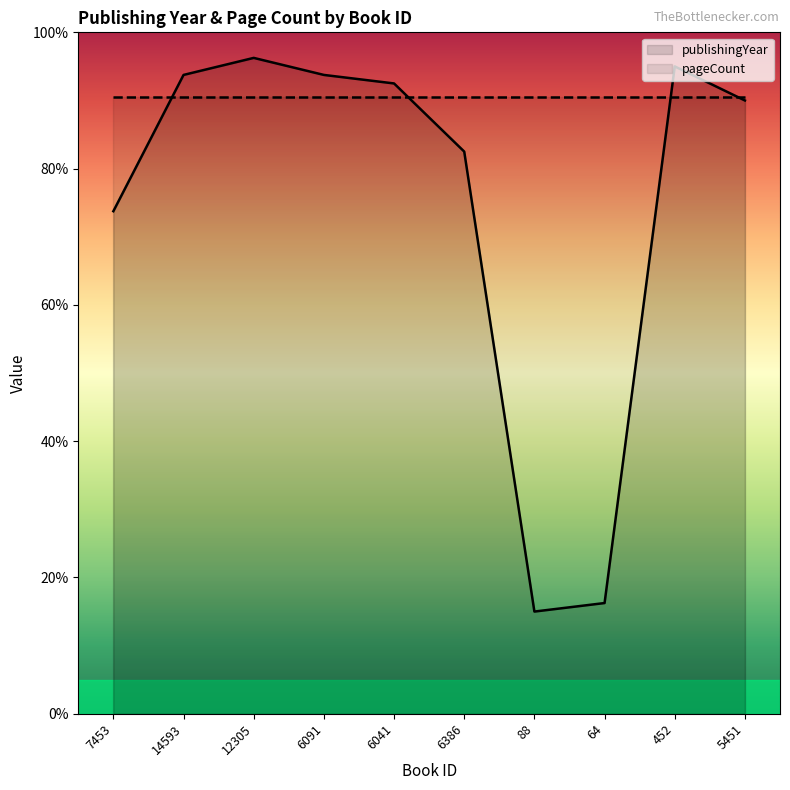

Where is the first local maximum?

12305